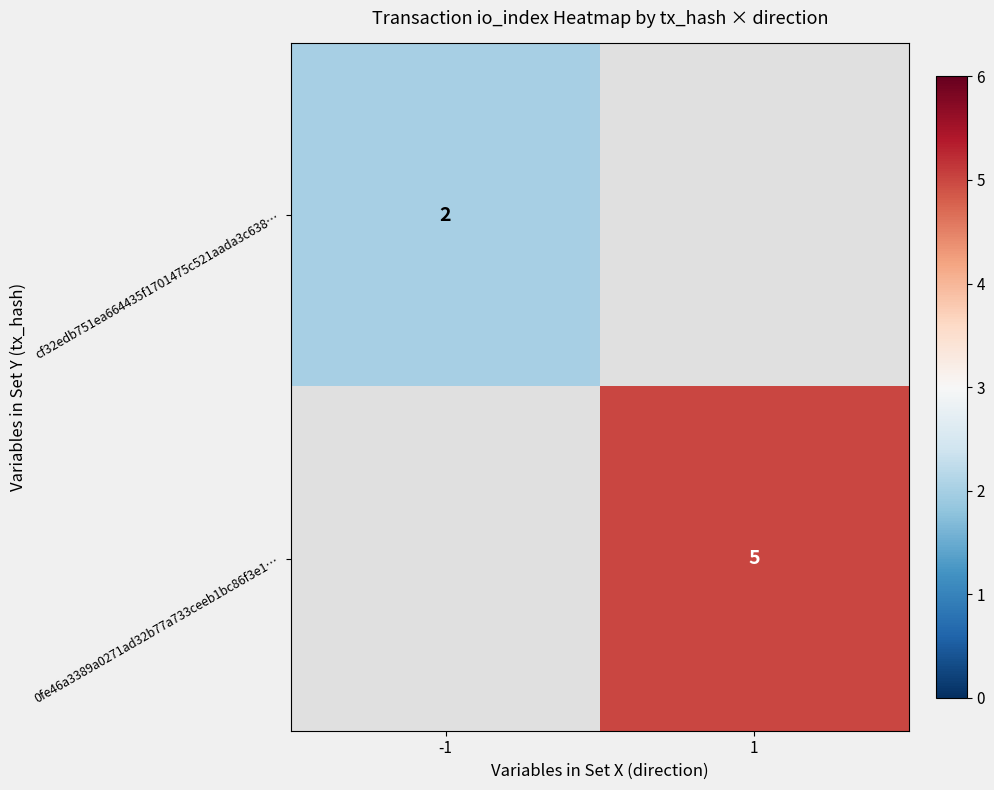

Is it true that 0fe46a3389a0271ad32b77a733ceeb1bc86f3e1… equals 5 at 1?

True